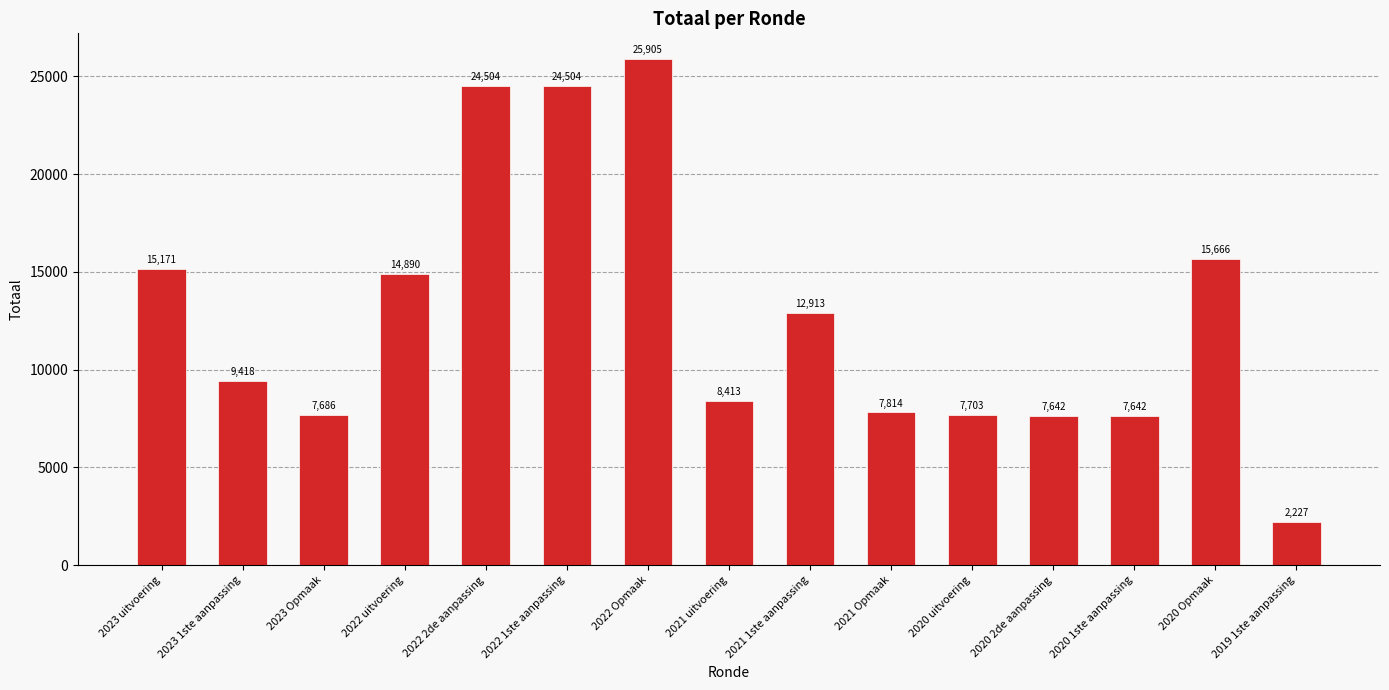

Reading left to right, list all the values displayed in this chart.

2023 uitvoering=15171	2023 1ste aanpassing=9418	2023 Opmaak=7686	2022 uitvoering=14890	2022 2de aanpassing=24504	2022 1ste aanpassing=24504	2022 Opmaak=25905	2021 uitvoering=8413	2021 1ste aanpassing=12913	2021 Opmaak=7814	2020 uitvoering=7703	2020 2de aanpassing=7642	2020 1ste aanpassing=7642	2020 Opmaak=15666	2019 1ste aanpassing=2227